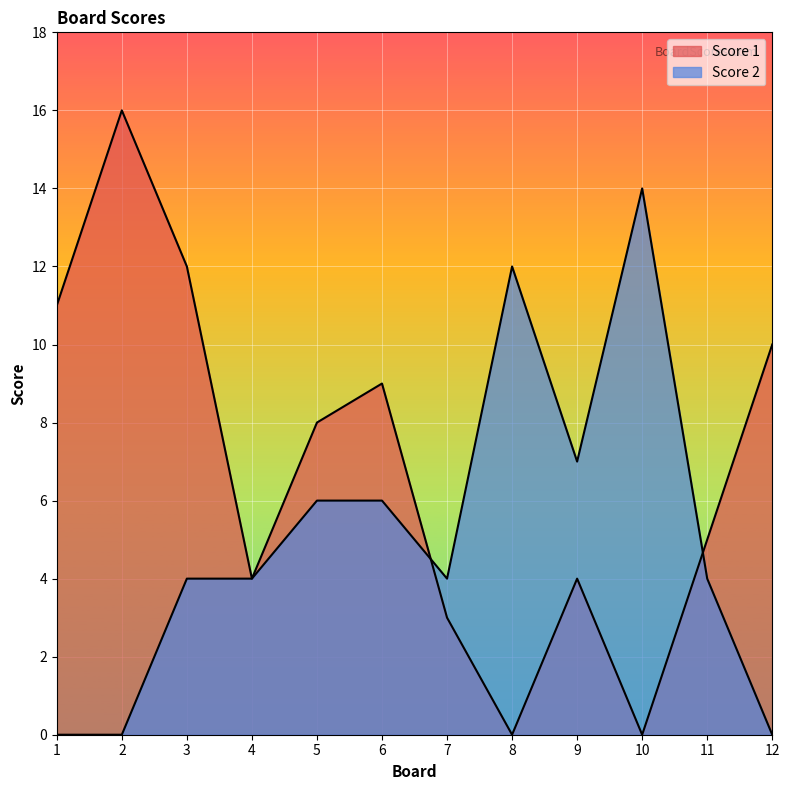

At which label is Score 2 closest to 7?

9